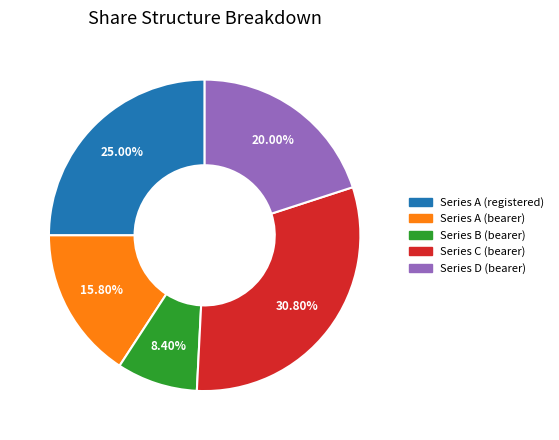

Does any single category account for the majority?

No